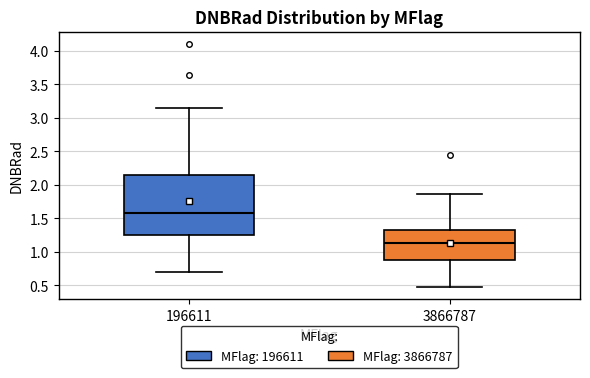

Where is the lower edge of the box at x = 196611 on the y-axis? The values are not printed on the chart, so give them approximately, as read against the axis.

1.25